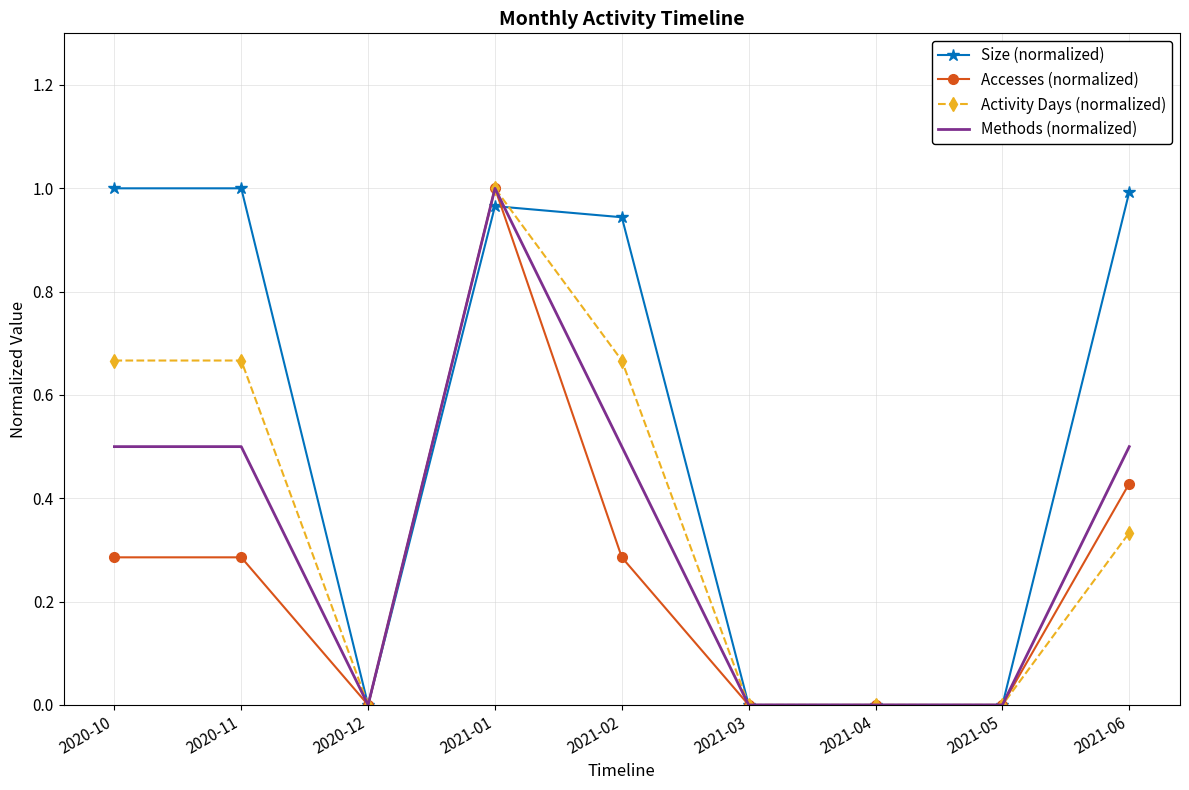

Where is the first local minimum for Size (normalized)?

2020-12